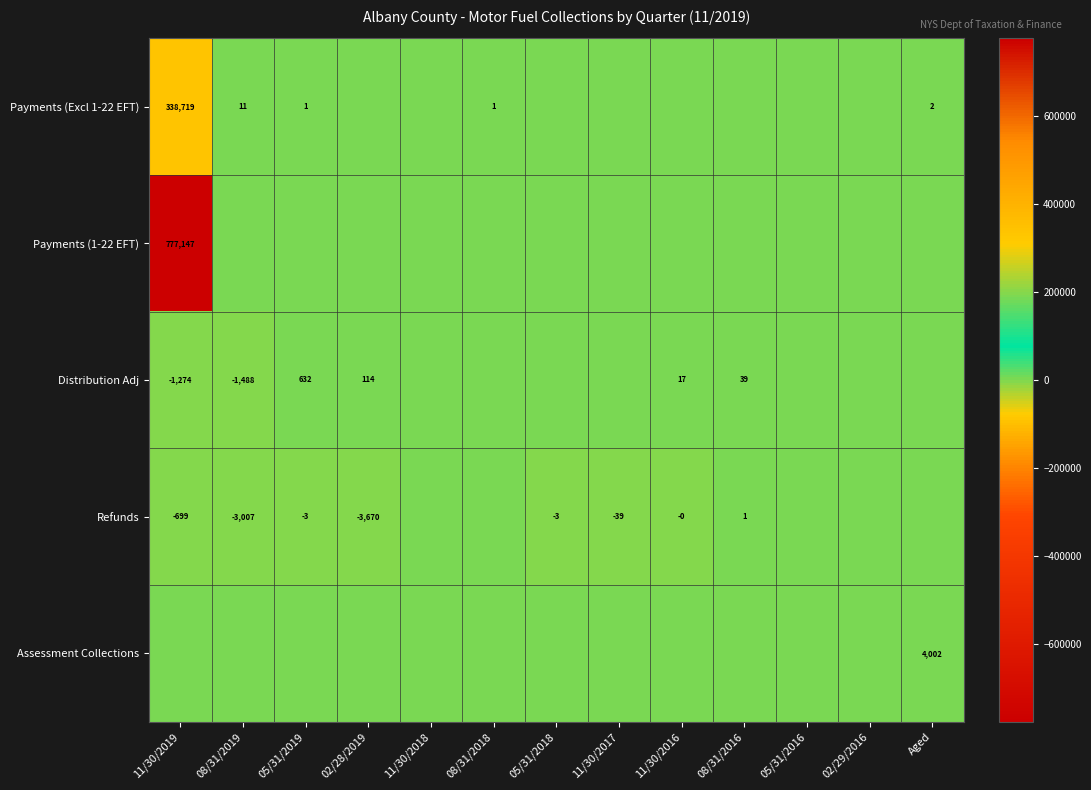

Count the number of categories in the chart.

13